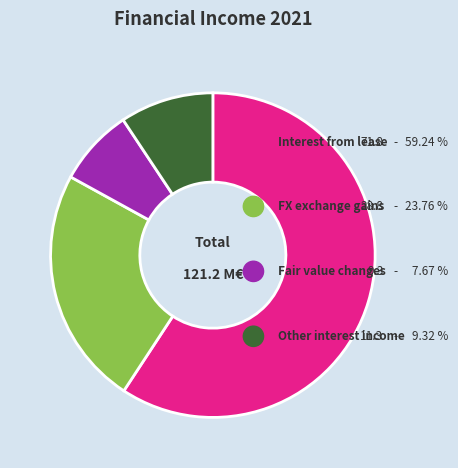

Is there any slice that represents more than half of the pie?

Yes